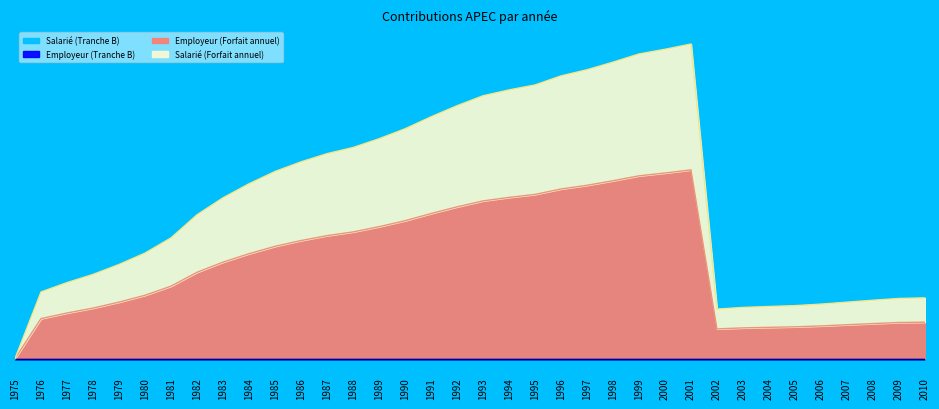

Does the chart display data point markers on the line(s)?

No